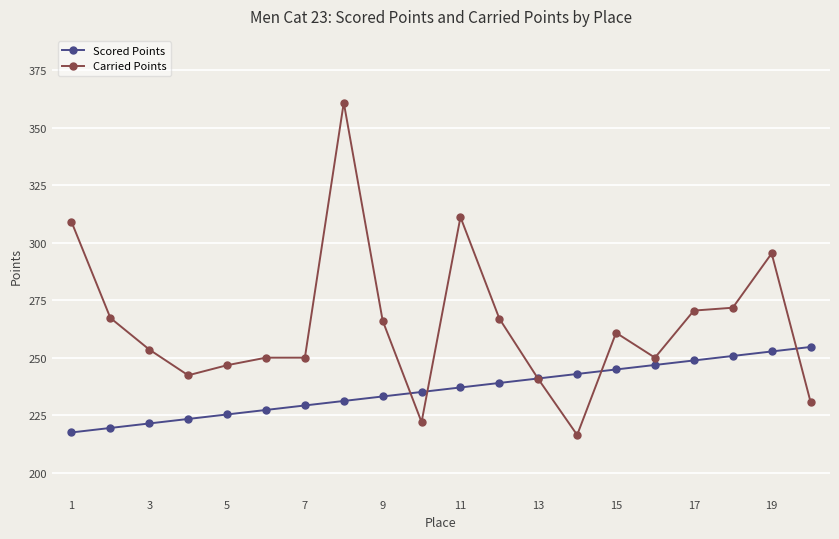

Which series has the largest total across all categories?

Carried Points